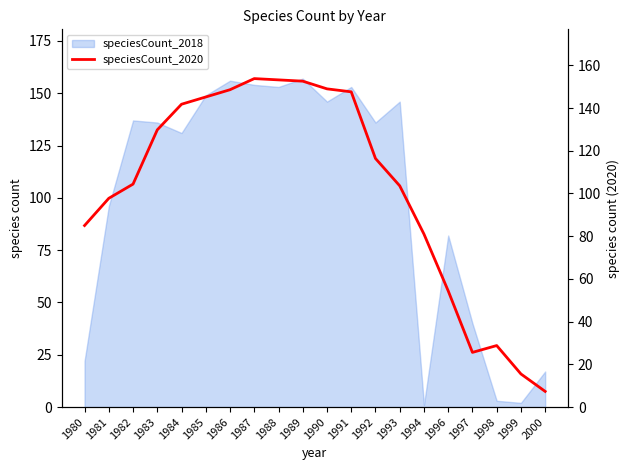

Where is the data nearest to the value 80?

1994